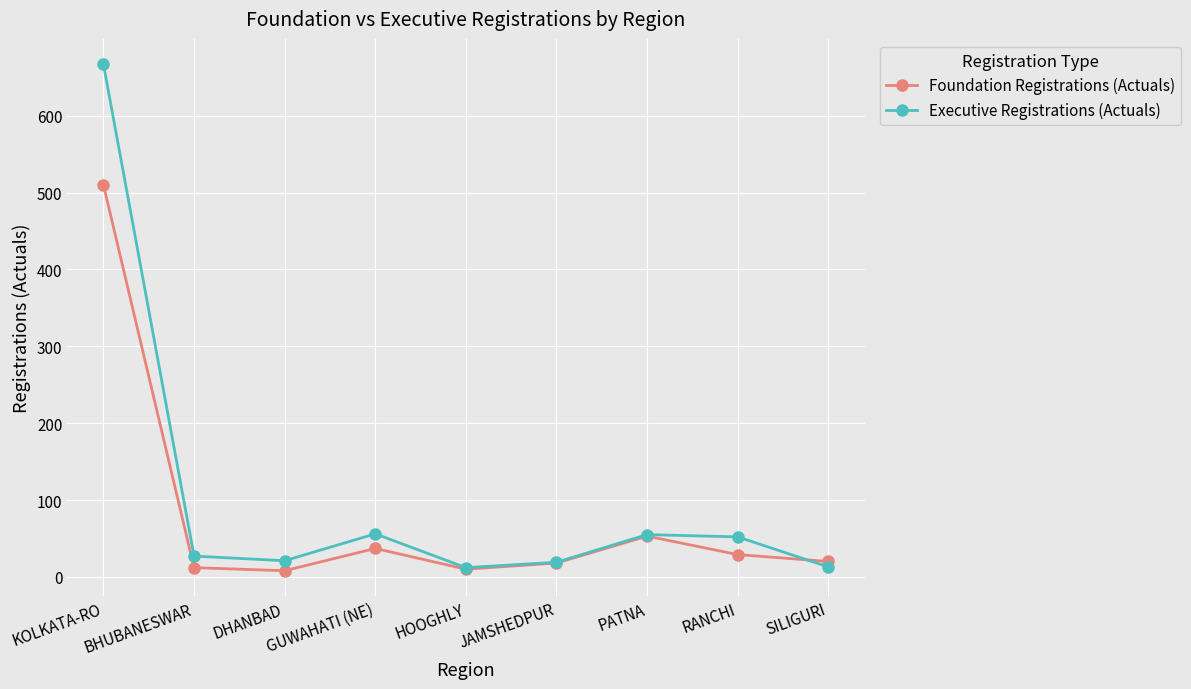

Where is the first local maximum for Foundation Registrations (Actuals)?

GUWAHATI (NE)